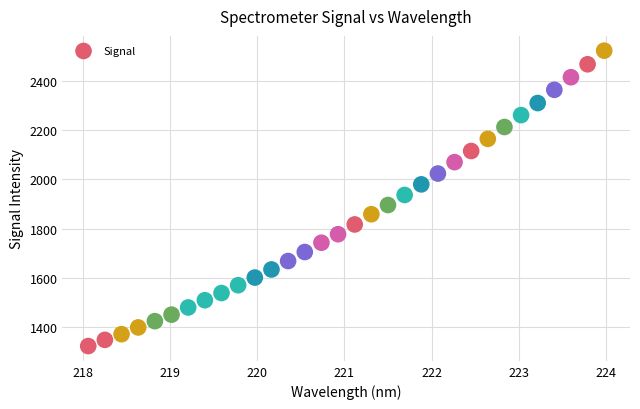

What is the range of Y values (max minus min)?

1202.1